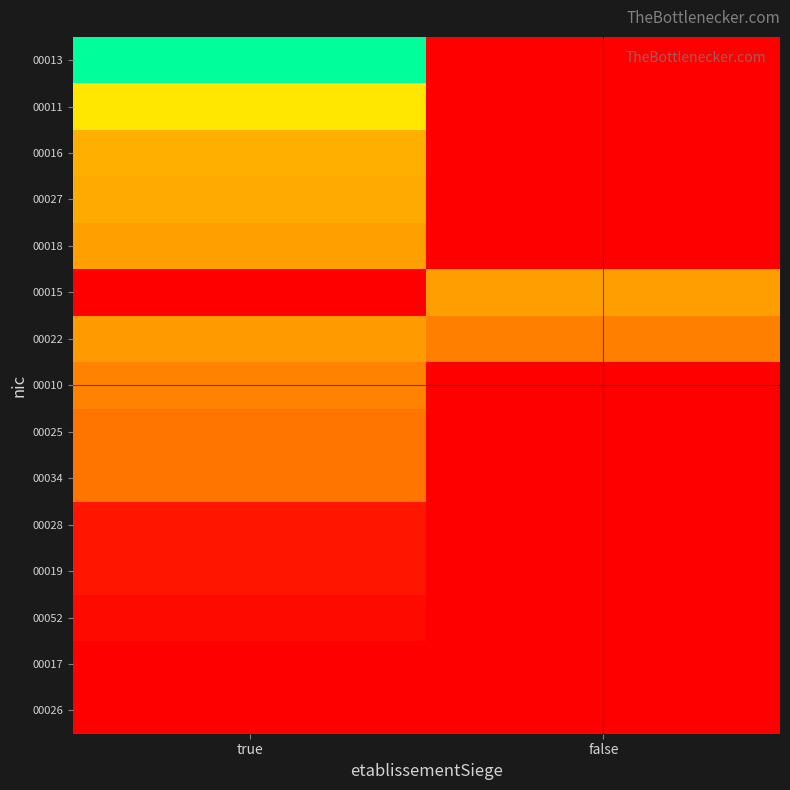

Reading left to right, what are all the values shown in this chart?

00013: true=0.5	false=0.0
00011: true=0.6	false=0.0
00016: true=0.7	false=0.0
00027: true=0.7	false=0.0
00018: true=0.8	false=0.0
00015: true=0.0	false=0.8
00022: true=0.8	false=0.8
00010: true=0.8	false=0.0
00025: true=0.8	false=0.0
00034: true=0.8	false=0.0
00028: true=1.0	false=0.0
00019: true=1.0	false=0.0
00052: true=1.0	false=0.0
00017: true=1.0	false=0.0
00026: true=0.0	false=1.0